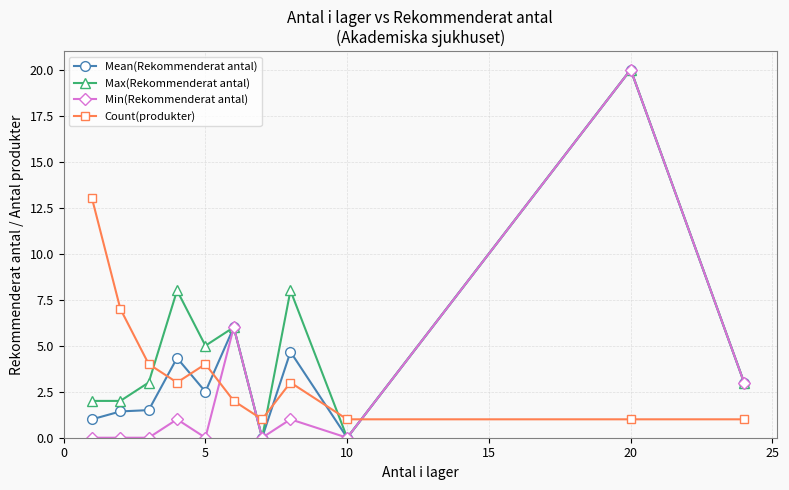

True or false: Mean(Rekommenderat antal) has more than 1 interior local peaks.

True